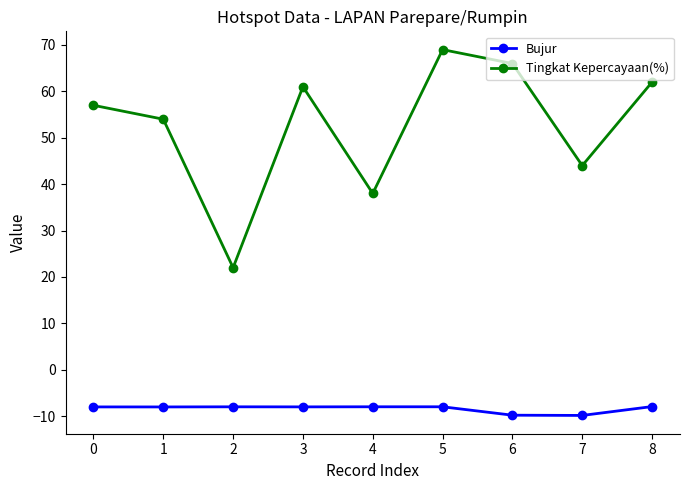

What are all the series names shown in the legend?

Bujur, Tingkat Kepercayaan(%)